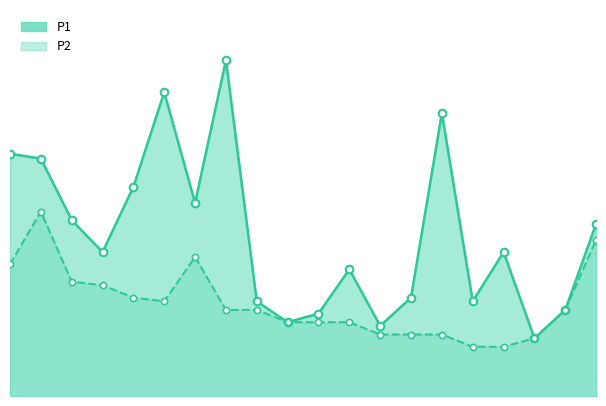

At how many categories does at least one series exceed 1?

12